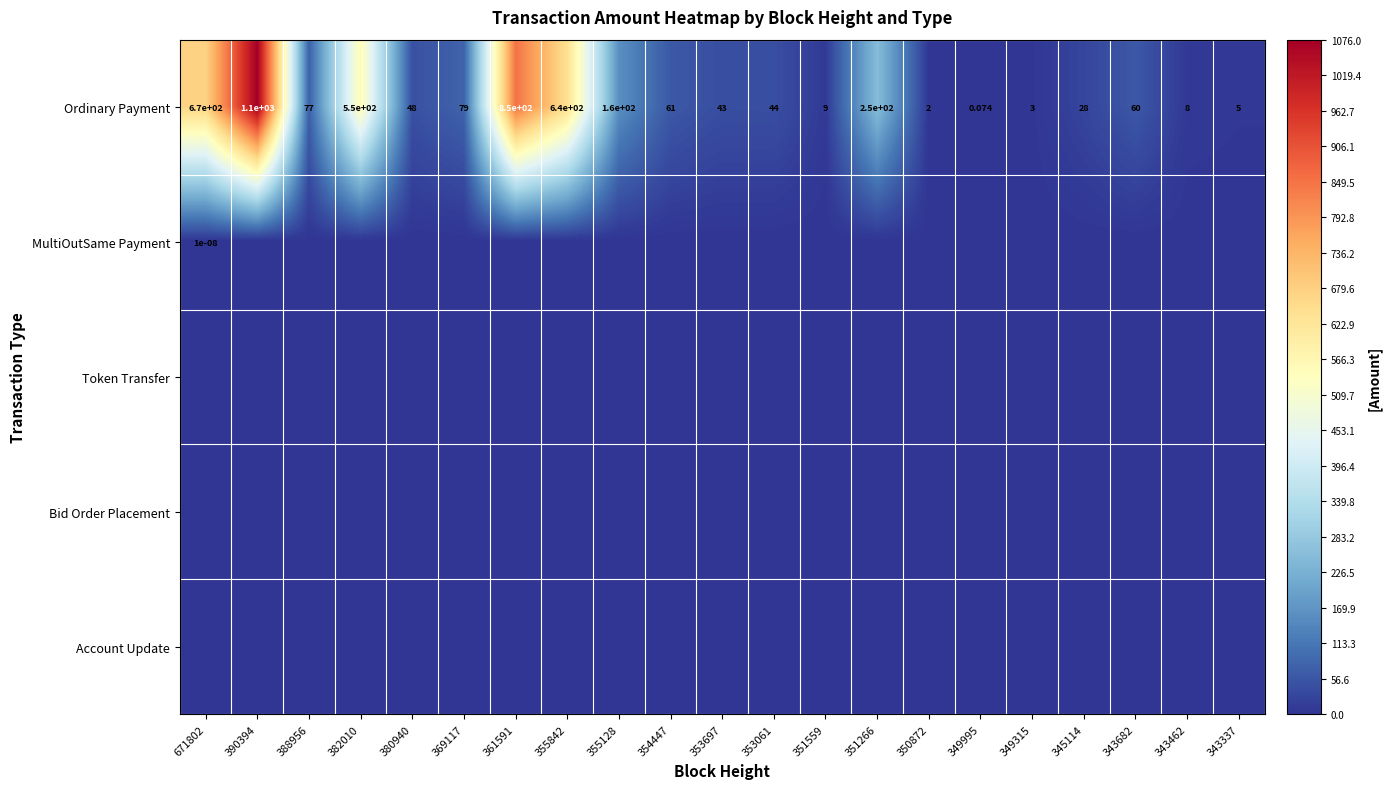

Rank the series at 388956 from lowest to highest value.

MultiOutSame Payment, Token Transfer, Bid Order Placement, Account Update, Ordinary Payment